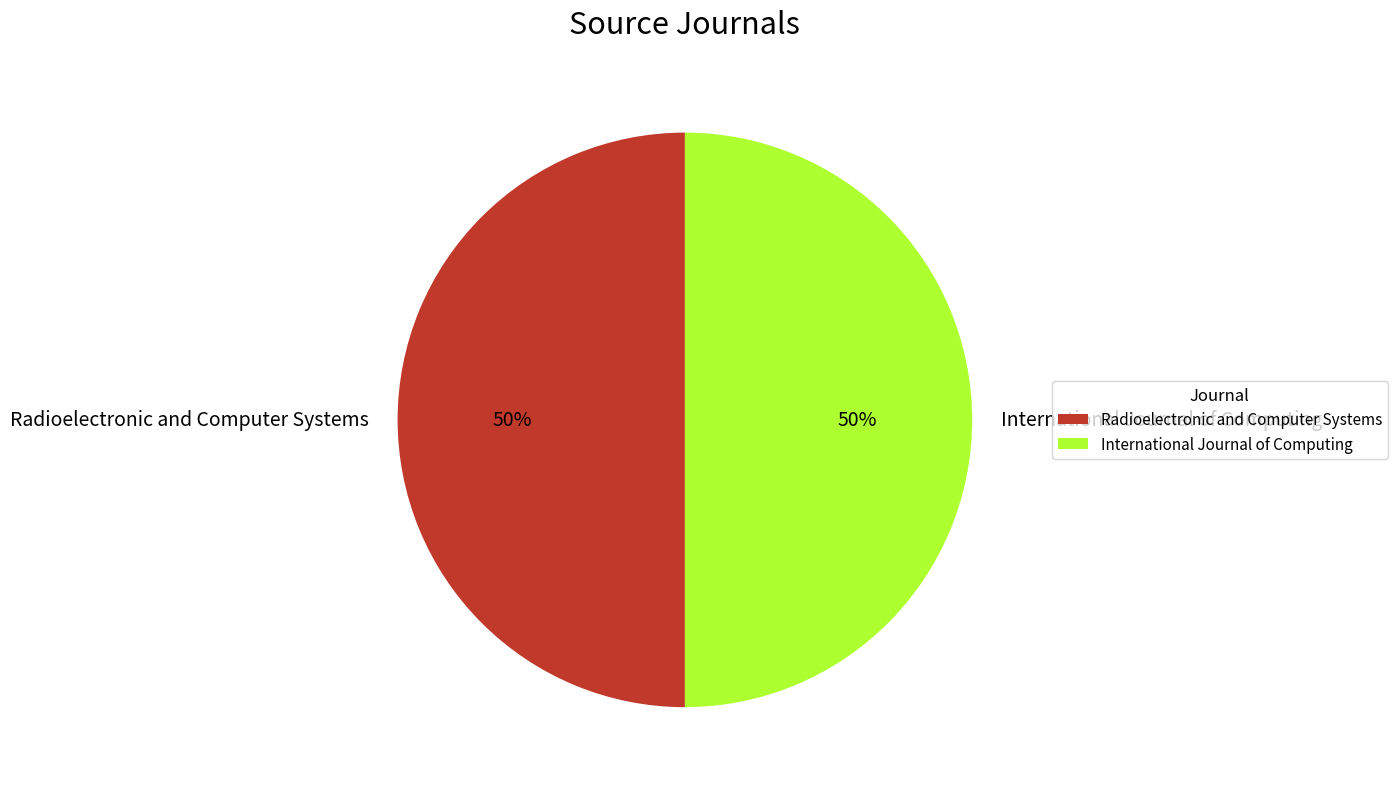

Do International Journal of Computing and Radioelectronic and Computer Systems together represent more than half of the pie?

Yes